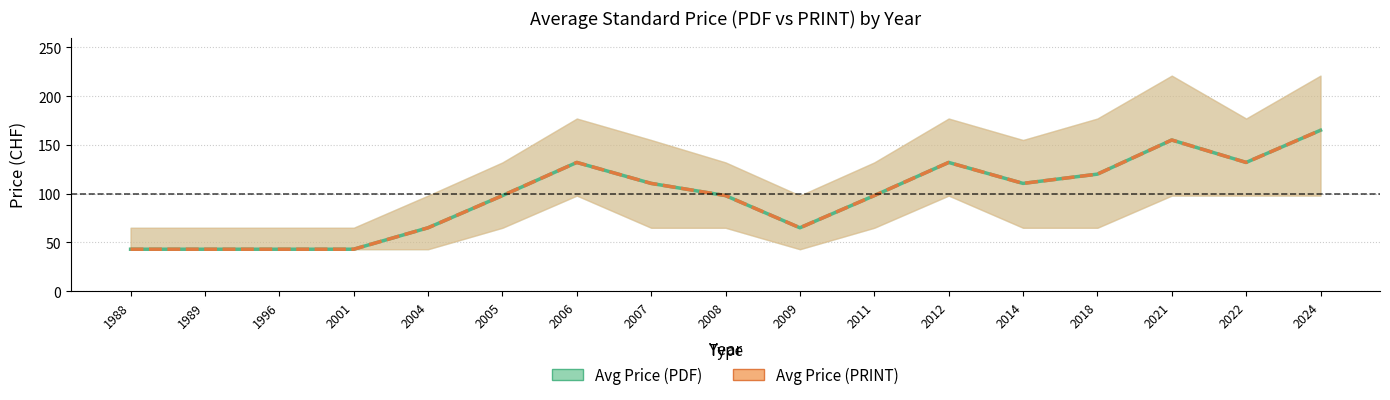

Reading right to left, what are all the values shown in this chart?

Avg Price (PDF): 165.0	132.0	155.0	120.0	110.5	132.0	98.0	65.0	98.0	110.5	132.0	98.0	65.0	43.0	43.0	43.0	43.0
Avg Price (PRINT): 165.0	132.0	155.0	120.0	110.5	132.0	98.0	65.0	98.0	110.5	132.0	98.0	65.0	43.0	43.0	43.0	43.0